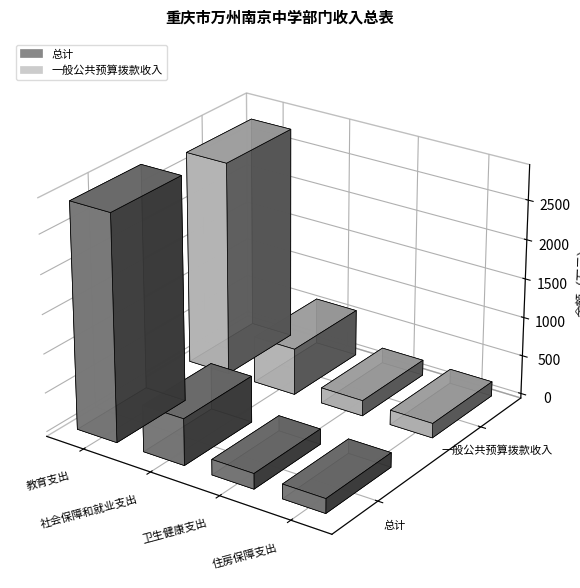

Which series has the widest spread of values?

总计